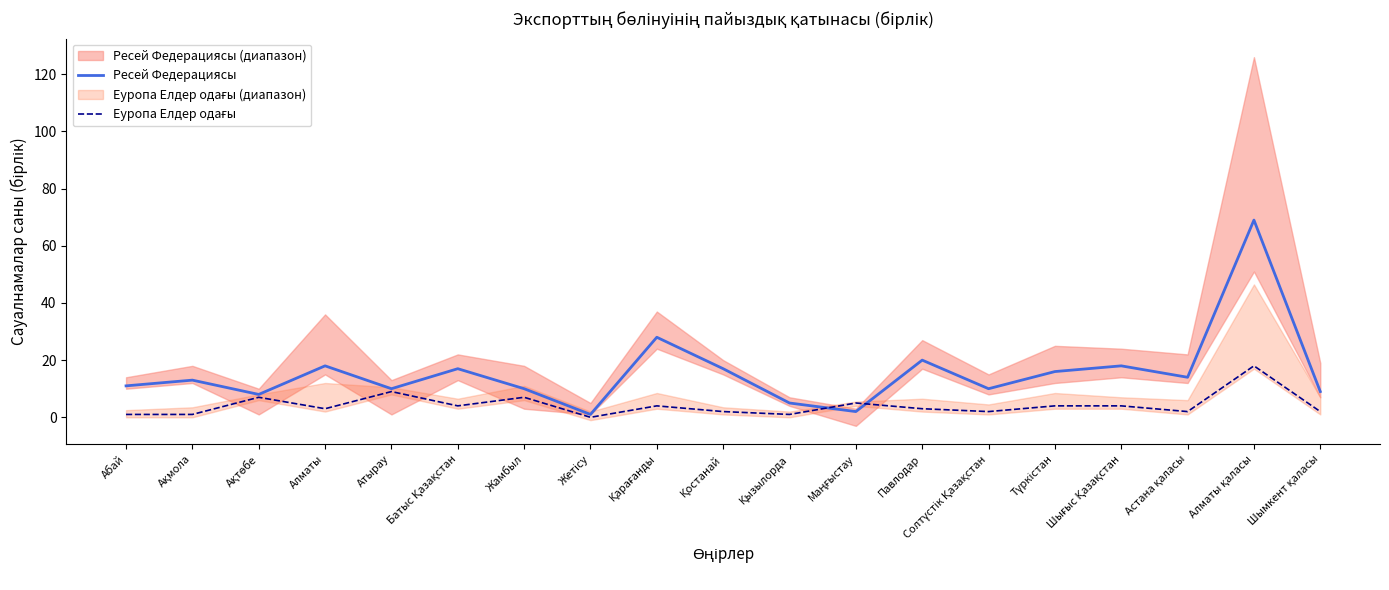

What is the difference between the highest and lowest values at Батыс Қазақстан?

13